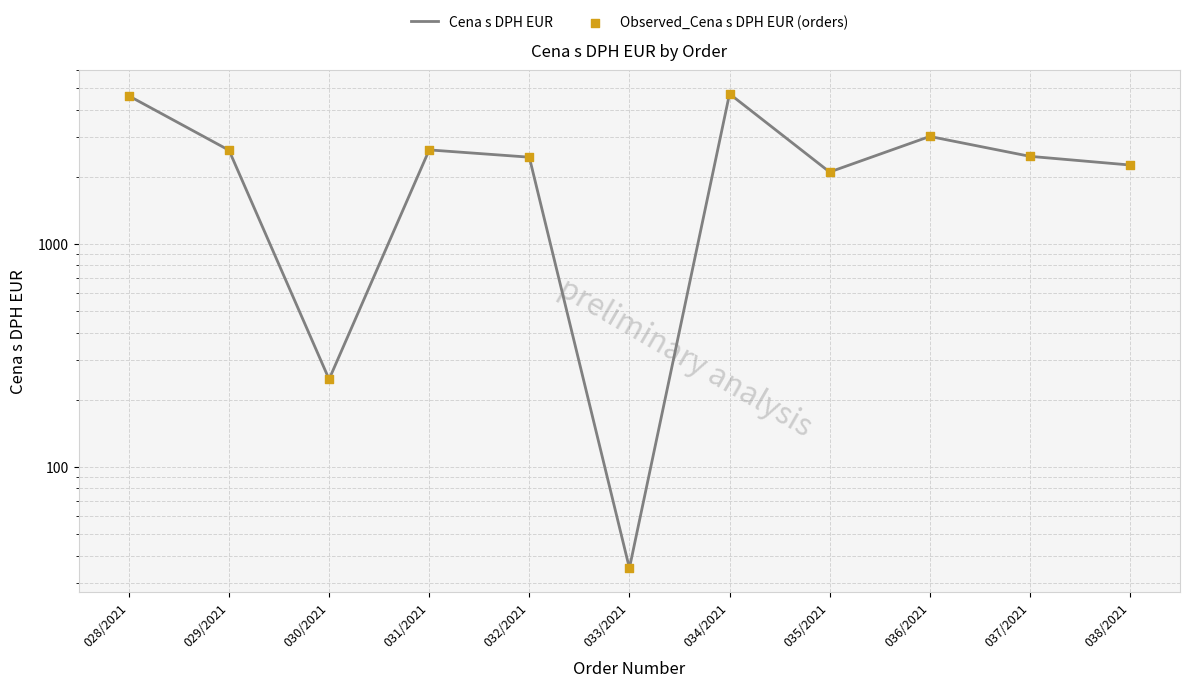

Is the value of Cena s DPH EUR at 032/2021 greater than the value of Observed_Cena s DPH EUR (orders) at 033/2021?

Yes